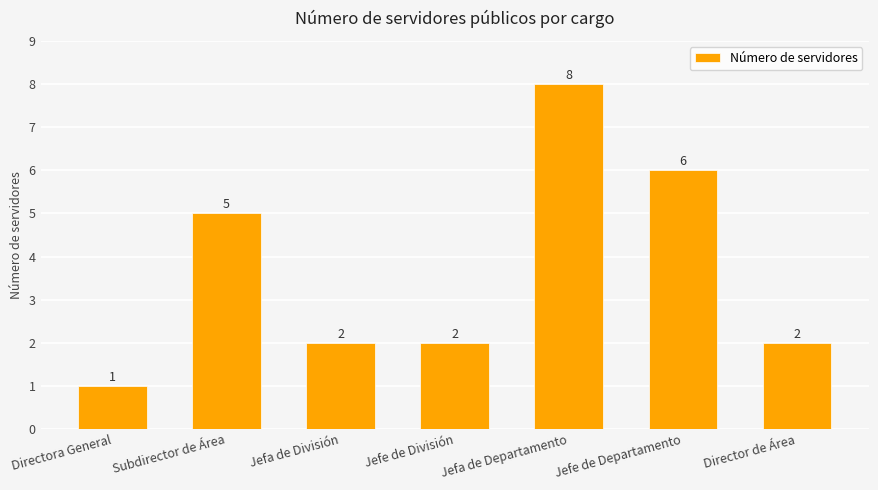

What position from the left is Jefe de Departamento?

6